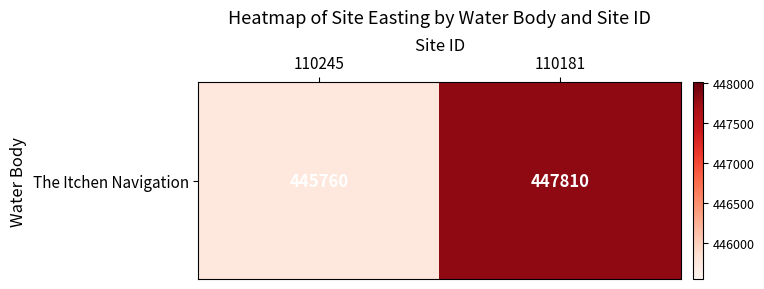

What is the sum of all values?

893570